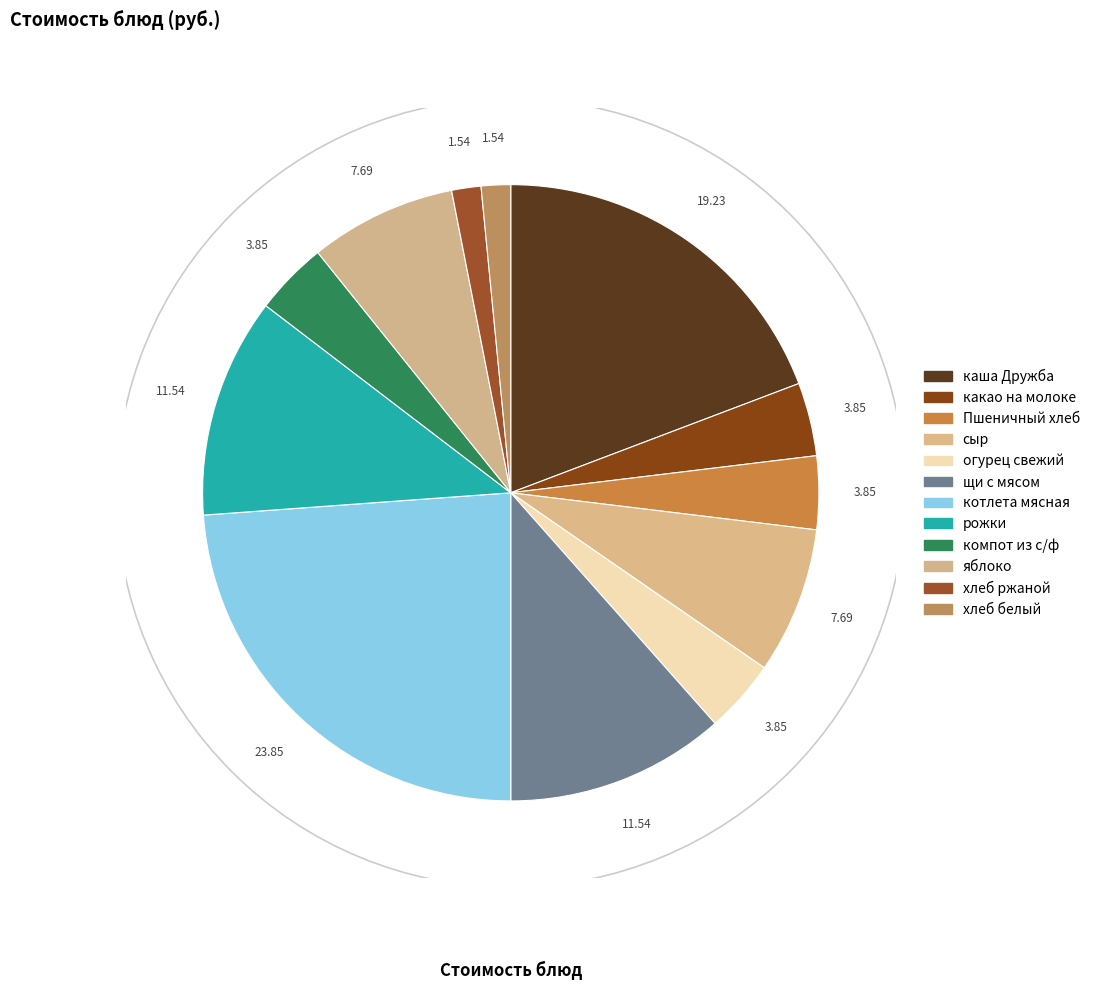

Combined, what portion of the pie is какао на молоке and яблоко?

11.5%